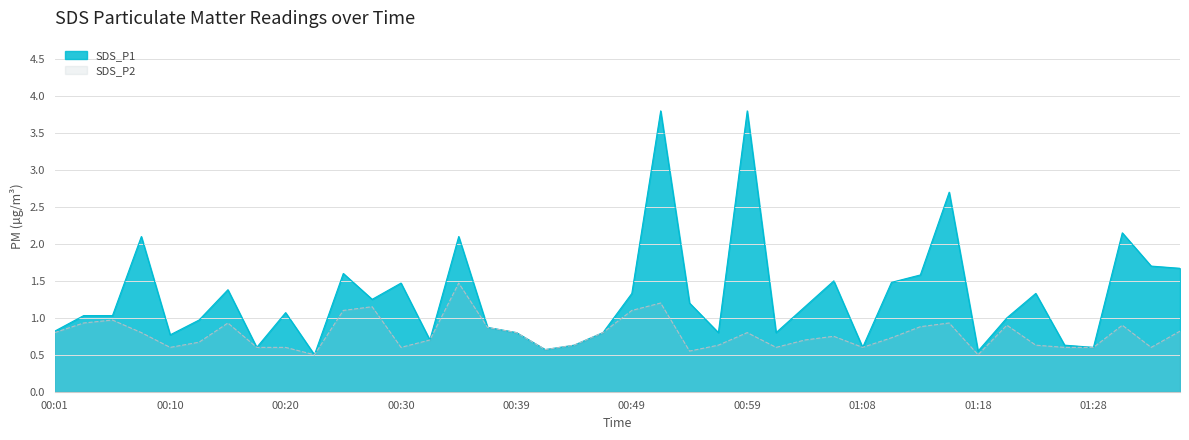

What position from the right is 00:39?

24